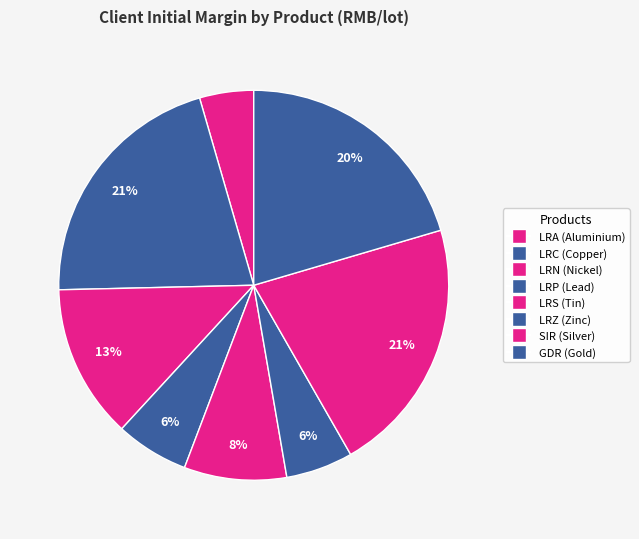

Is SIR (Silver) the majority of the pie?

No